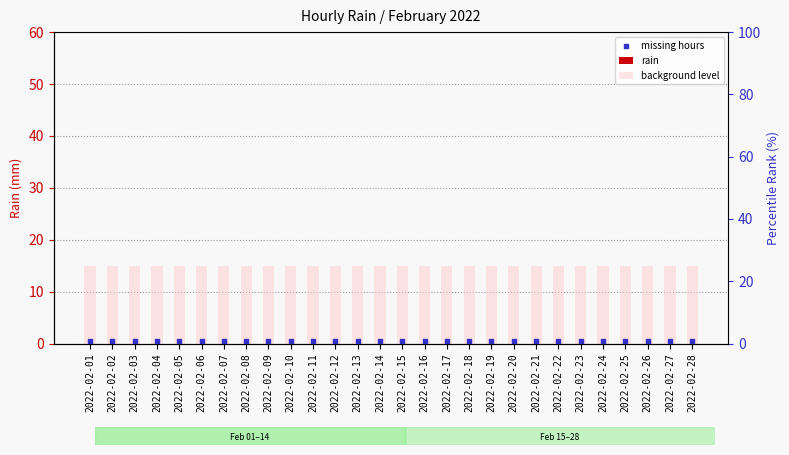

At how many categories does at least one series exceed 8?

28